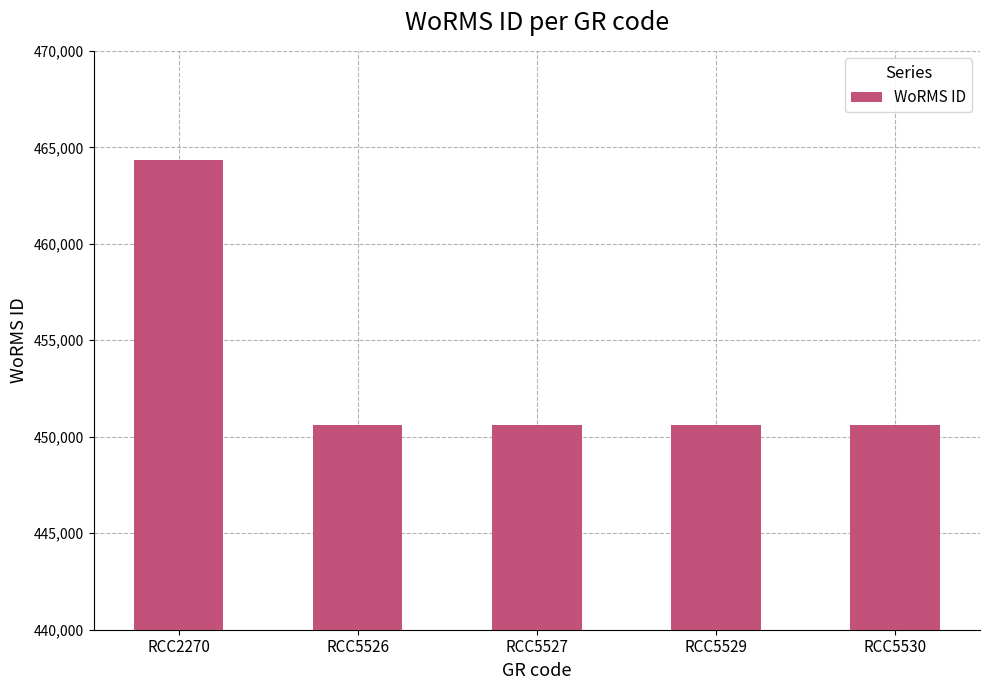

What is the value of the 5th bar from the left?

450612